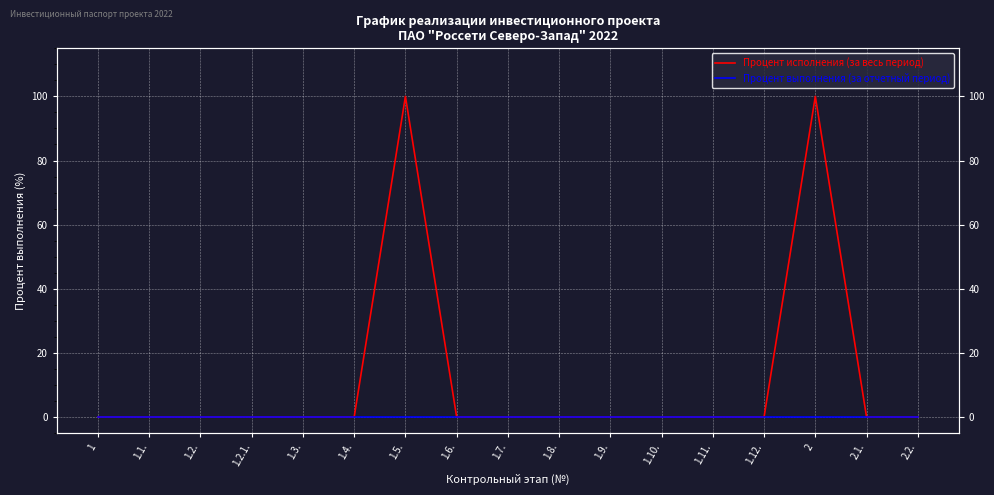

How many data points does each series have?

17